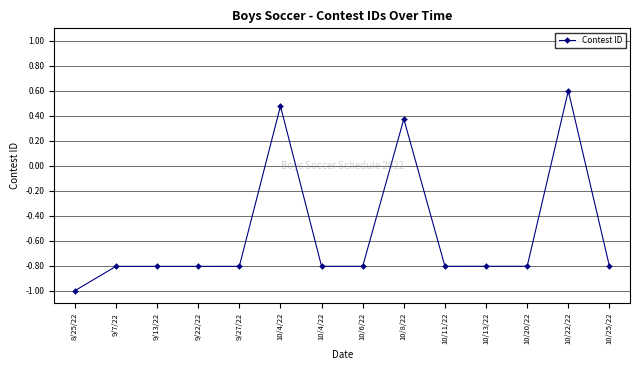

How many data points are above 0?

3